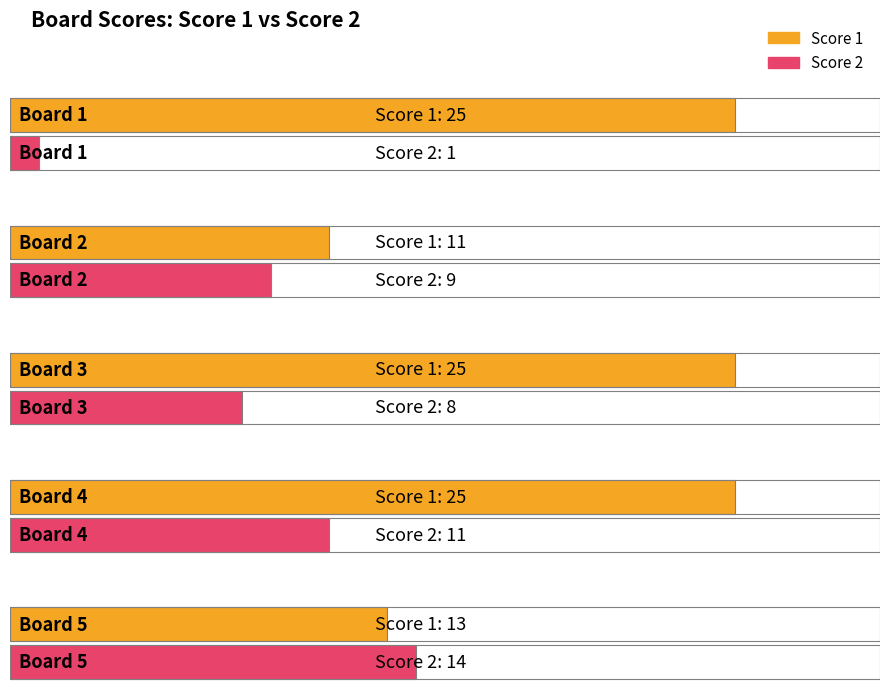

How many values in the Score 1 series are below 25?

2